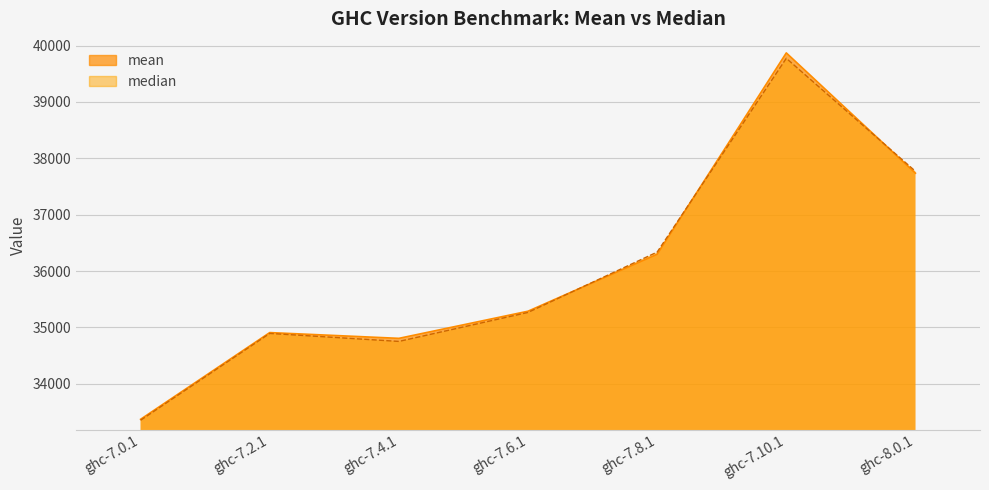

What is the difference between the second highest and second lowest values in the mean series?

2929.6